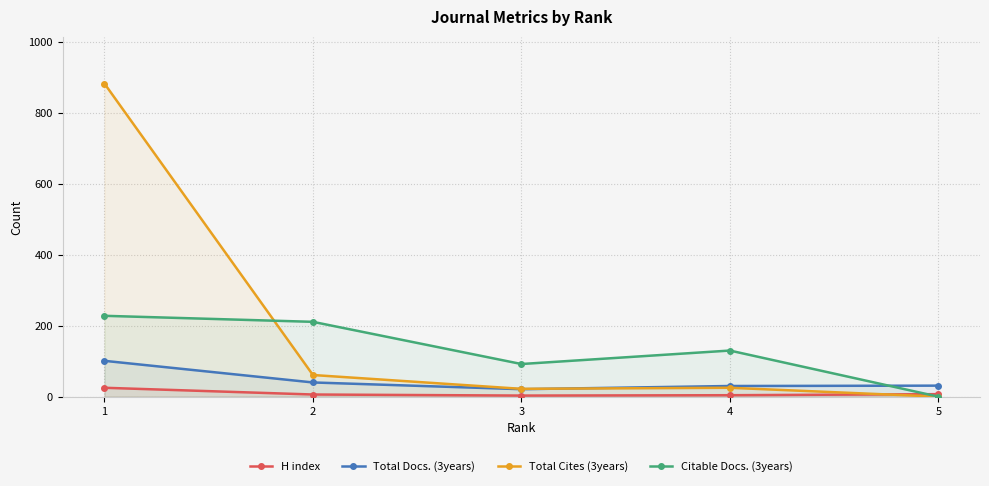

How many lines are shown in the chart?

4